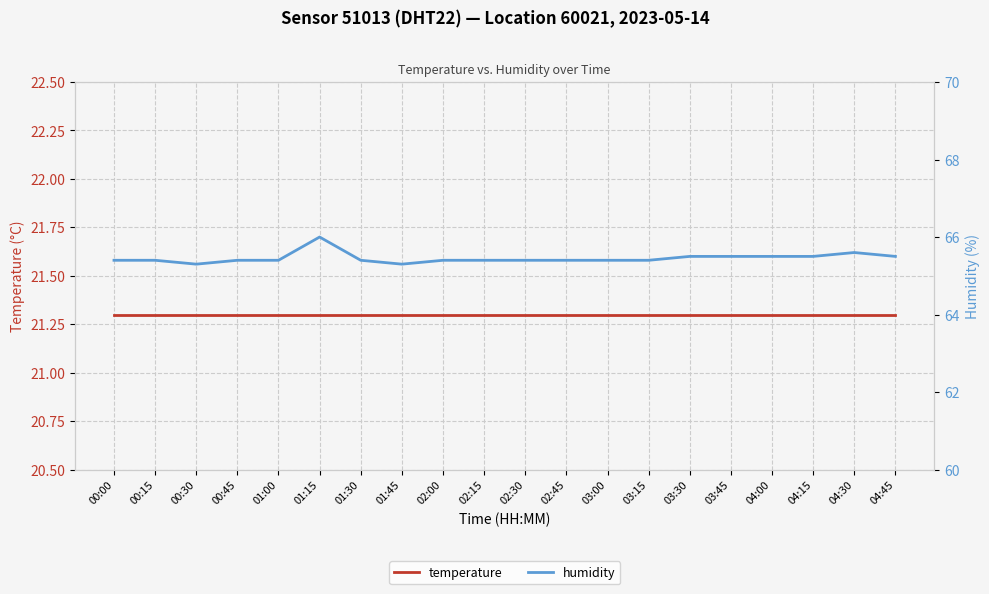

At which label does humidity reach its peak?

01:15